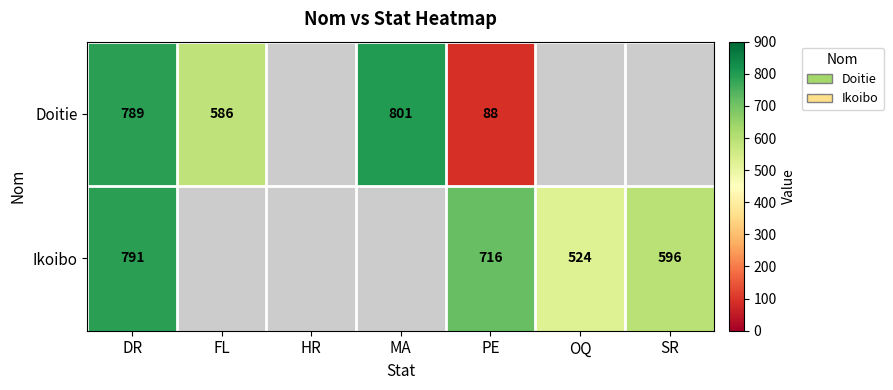

The value of Doitie at DR is 789. True or false?

True